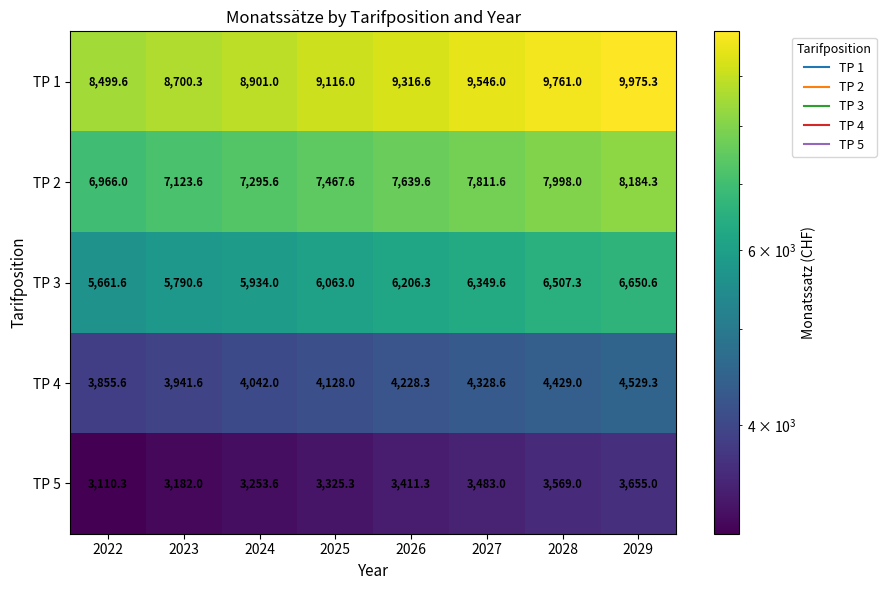

The value of TP 5 at 2025 is 3325.3. True or false?

True